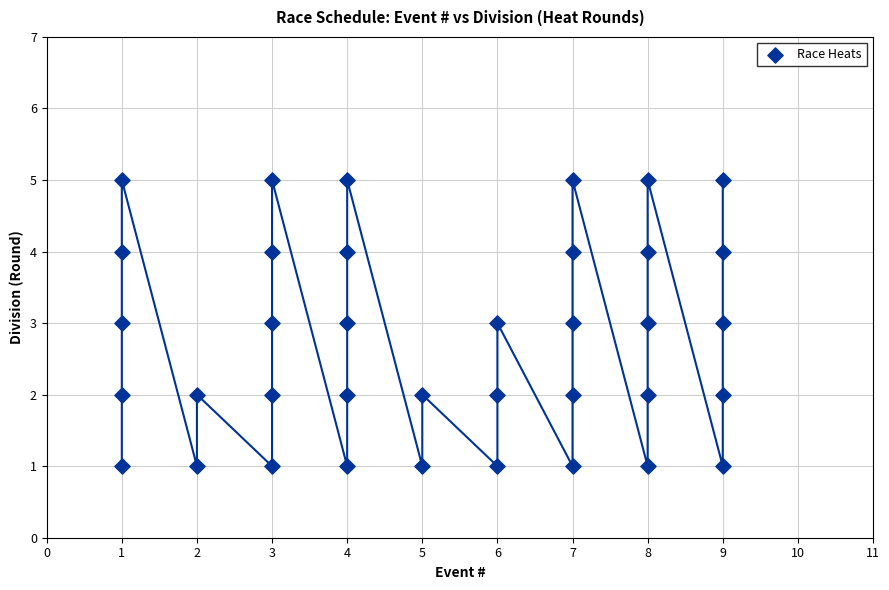

What is the range of X values (max minus min)?

8